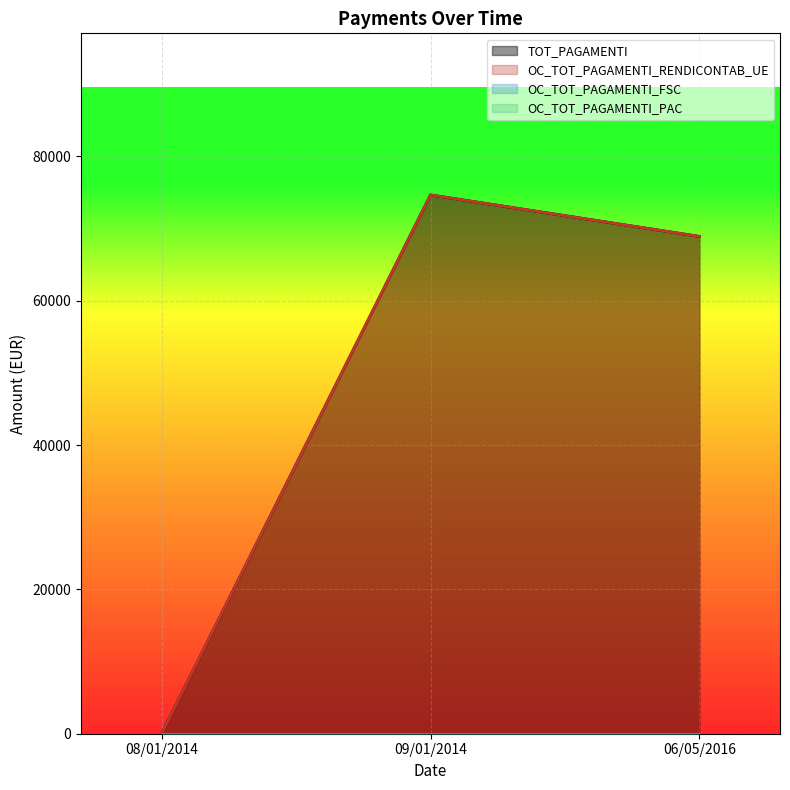

At how many categories does at least one series exceed 11675?

2